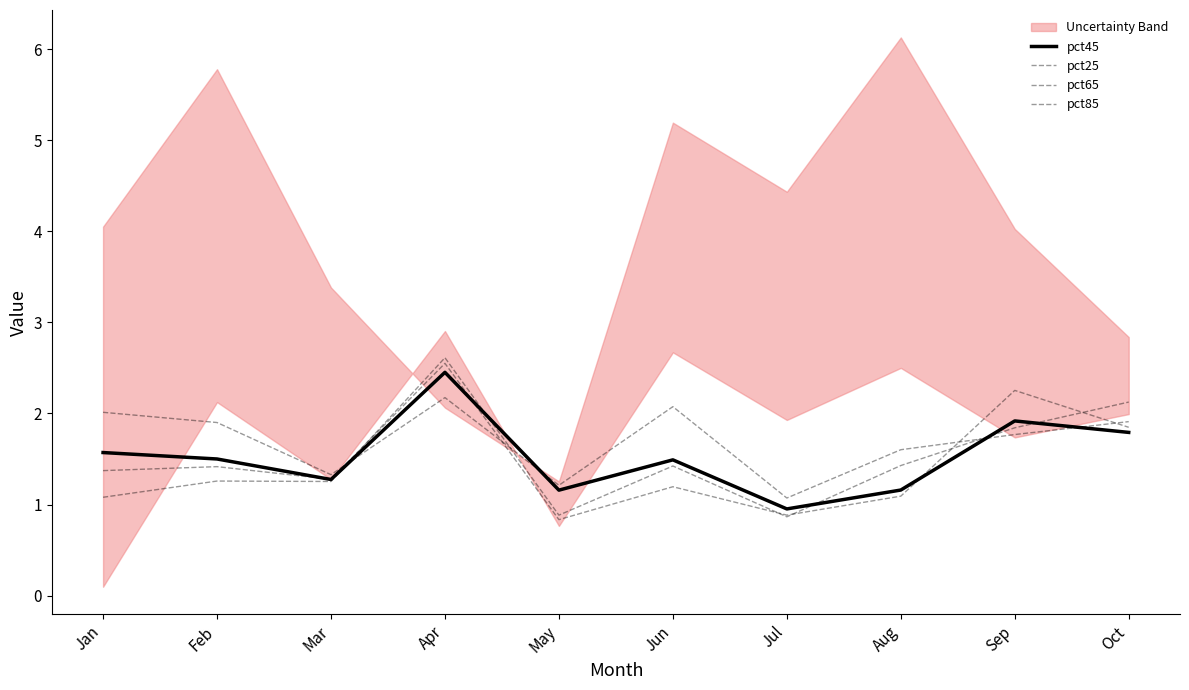

Which has a higher value, Oct or Apr?

Apr